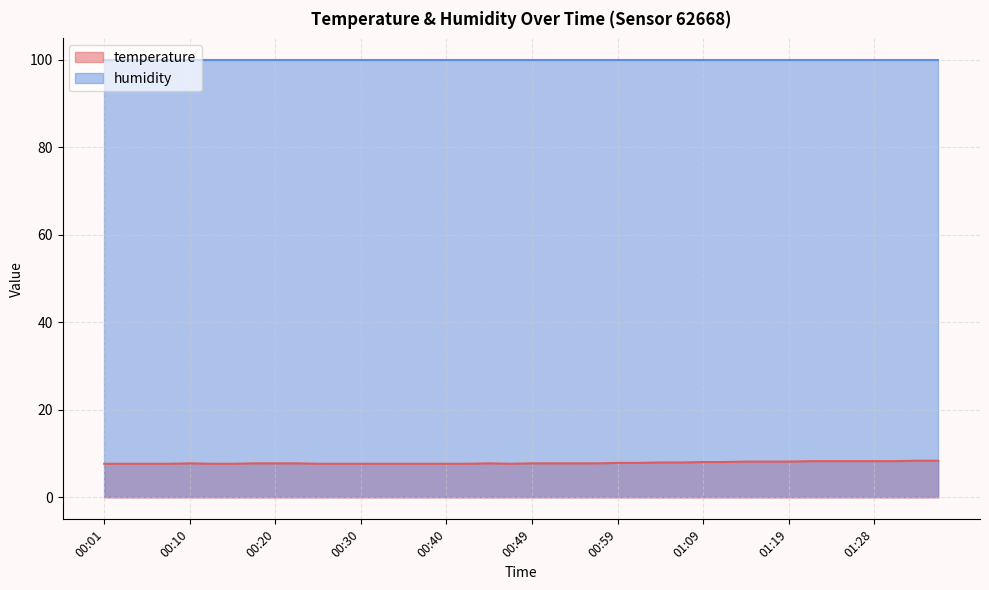

True or false: humidity and temperature intersect in this chart.

False